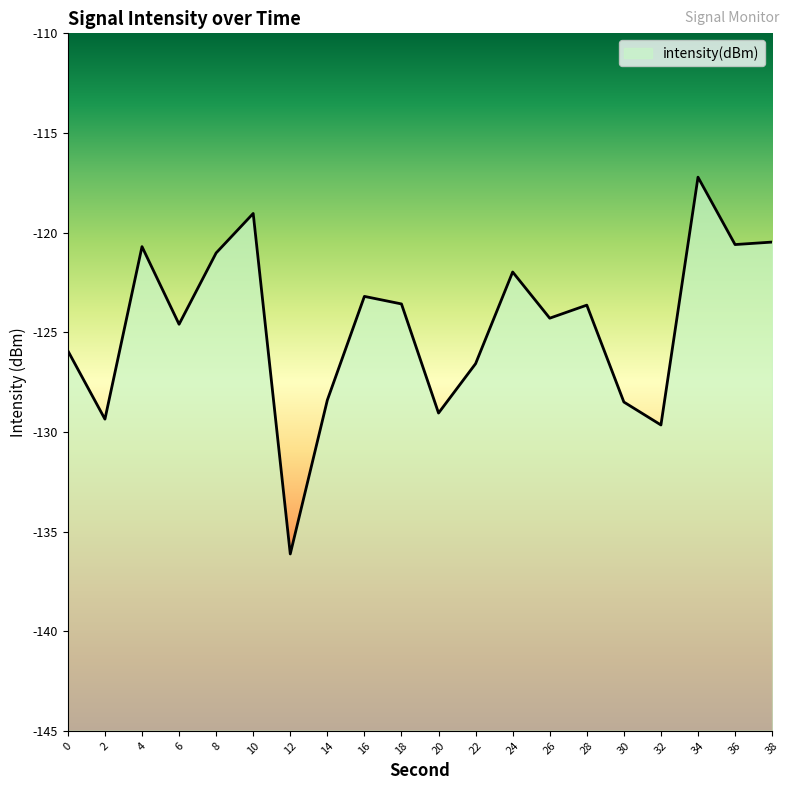

Where is the first local minimum?

2